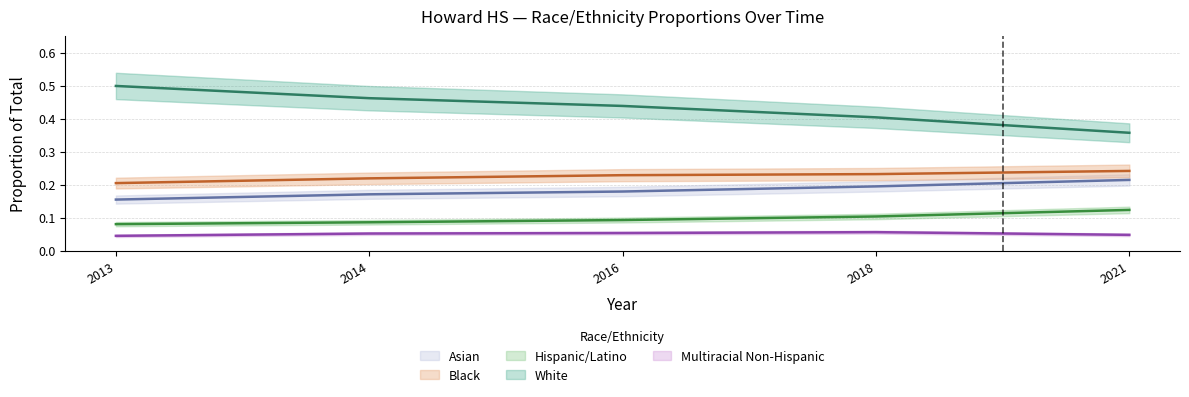

The value of Hispanic/Latino at 2016 is 0.1. True or false?

False